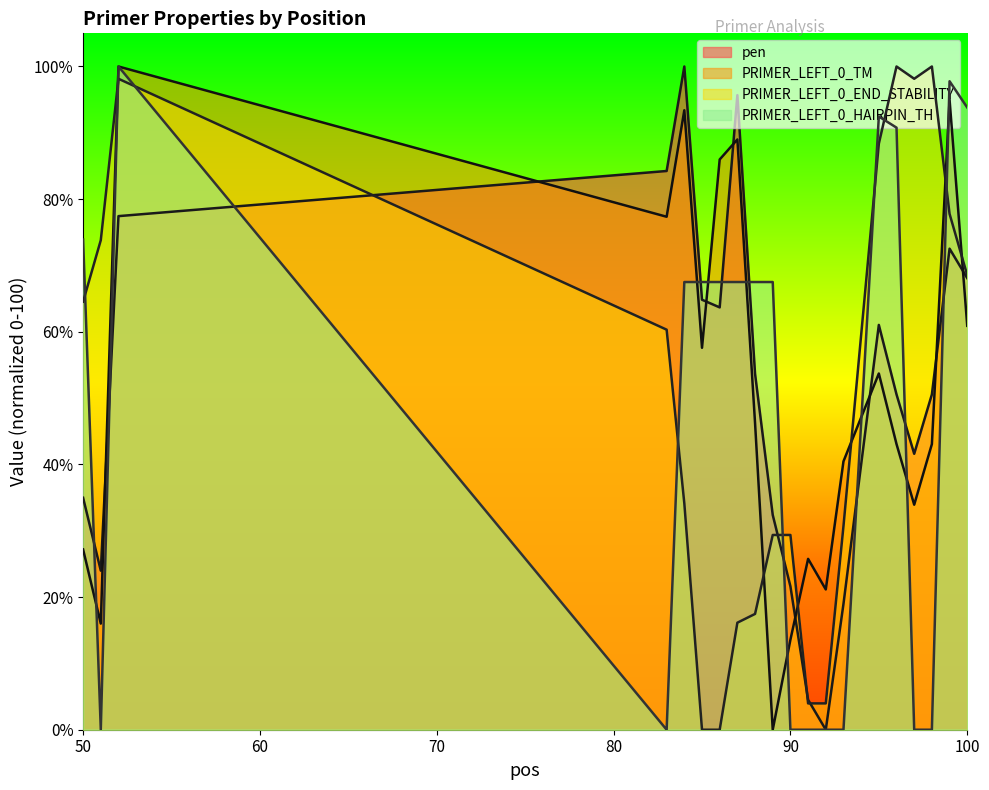

How many categories are shown in the chart?

20